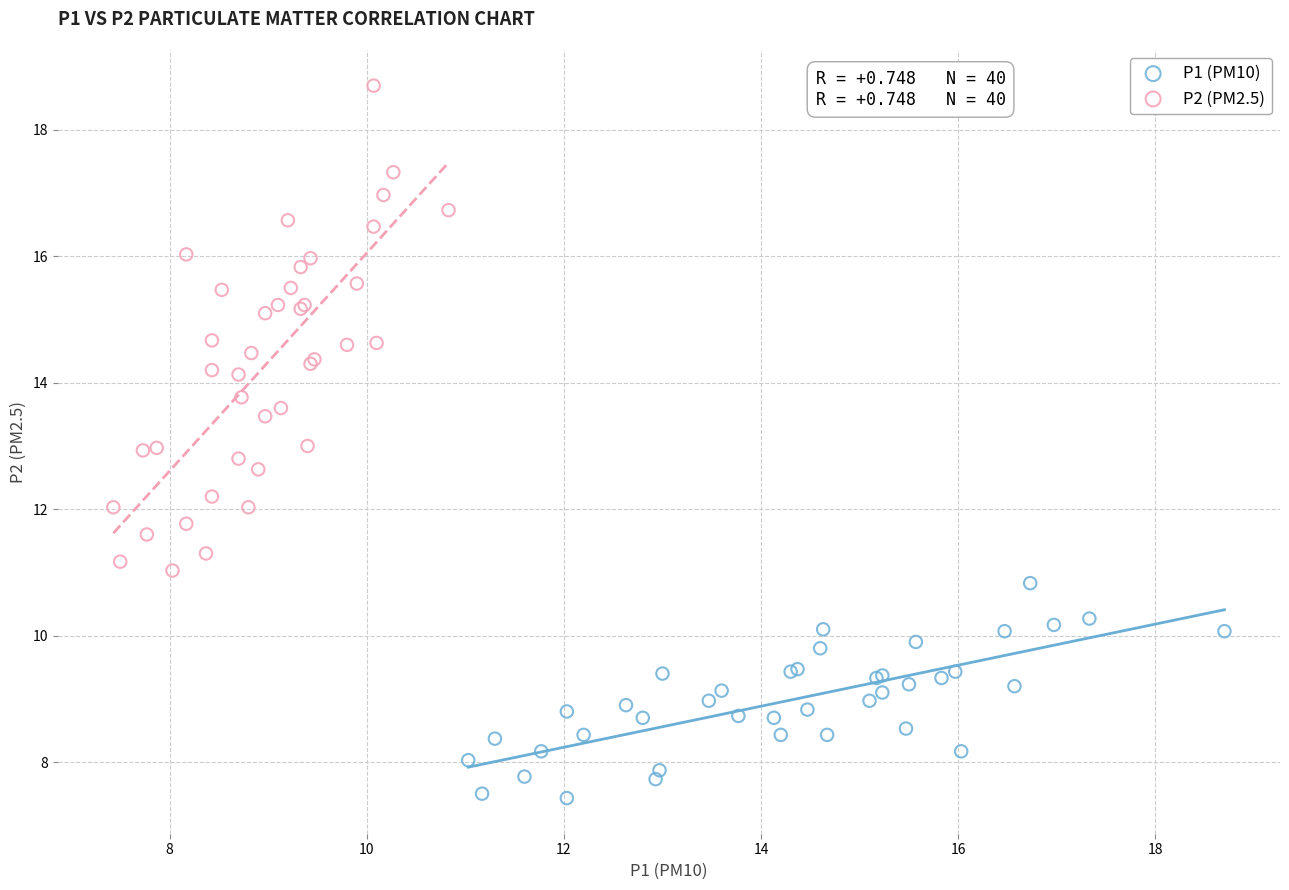

Which series has the largest Y range (max minus min)?

P2 (PM2.5)